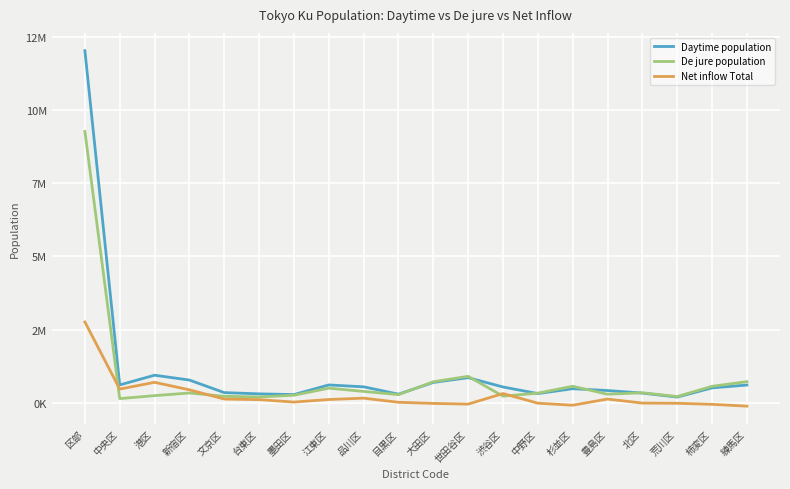

What are all the series names shown in the legend?

Daytime population, De jure population, Net inflow Total